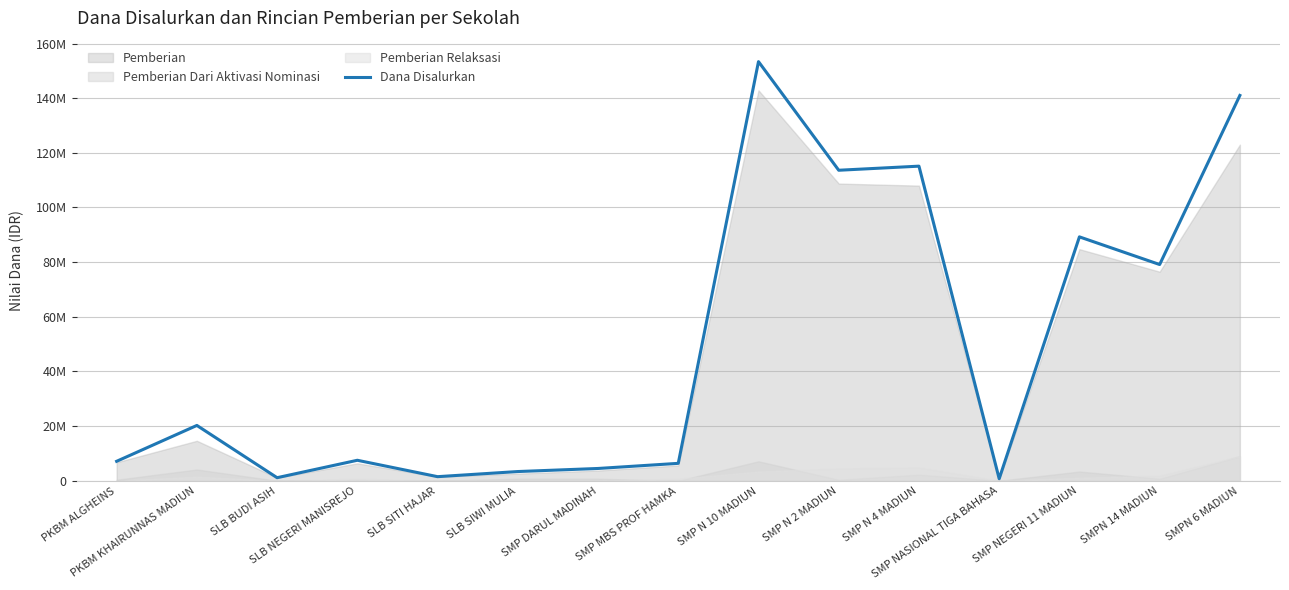

What is the difference between the maximum and minimum values?

152625000